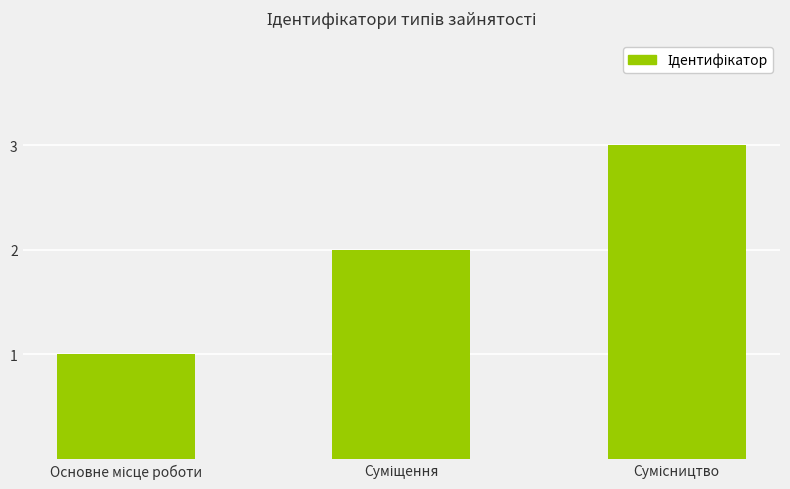

Count the number of categories in the chart.

3